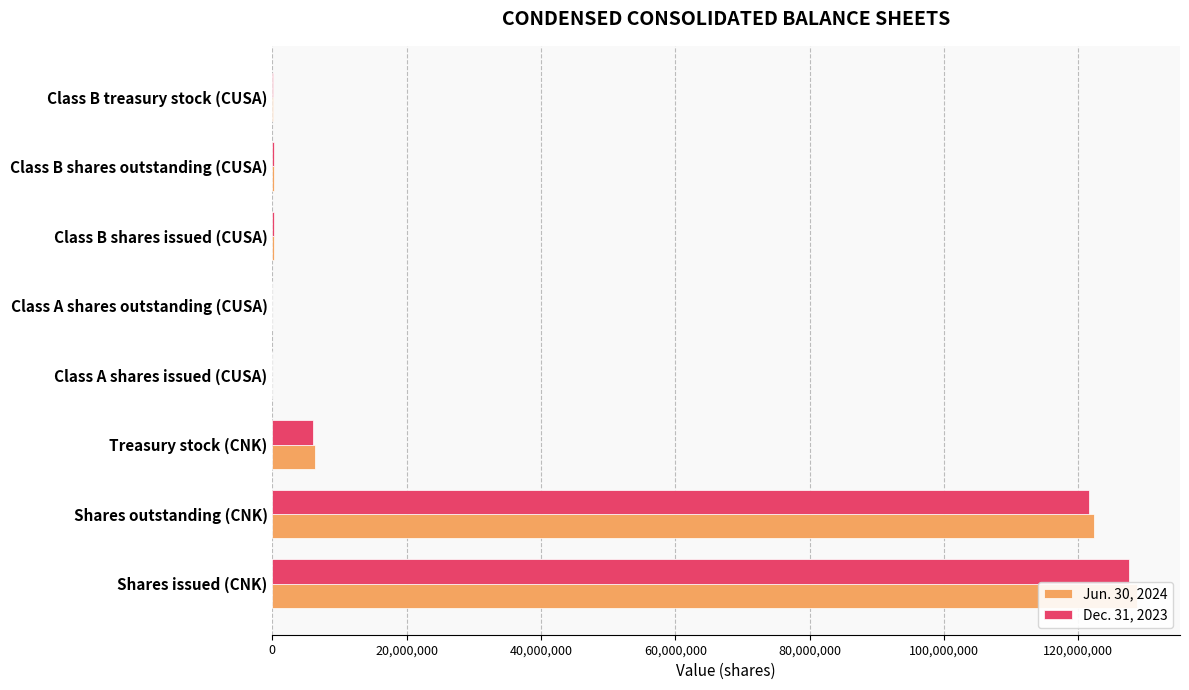

Count the number of categories in the chart.

8